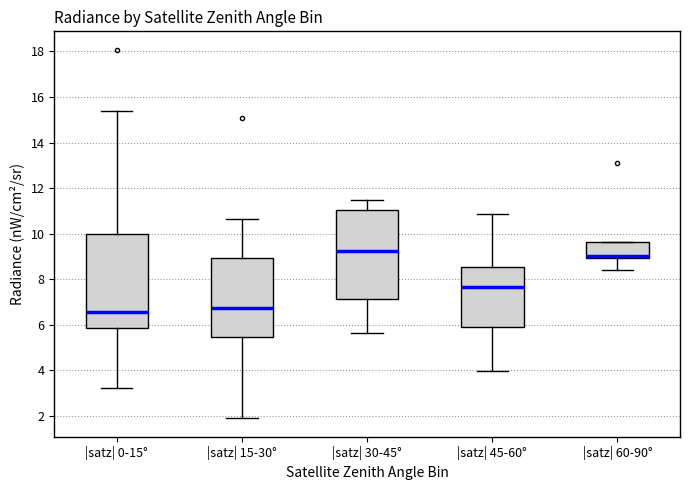

Reading left to right, read every box against the y-axis: the position of its median line, the range the box covers, and the ends of its whiskers. The values are not printed on the chart, so give them approximately, as read against the axis.

|satz| 0-15°: median 6.6, box 5.8 to 10.0, whiskers 3.2 to 15.4
|satz| 15-30°: median 6.8, box 5.4 to 9.0, whiskers 1.8 to 10.6
|satz| 30-45°: median 9.2, box 7.2 to 11.0, whiskers 5.6 to 11.4
|satz| 45-60°: median 7.6, box 6.0 to 8.6, whiskers 4.0 to 10.8
|satz| 60-90°: median 9.0 (just above the box's lower edge), box 9.0 to 9.6, whiskers 8.4 to 9.6